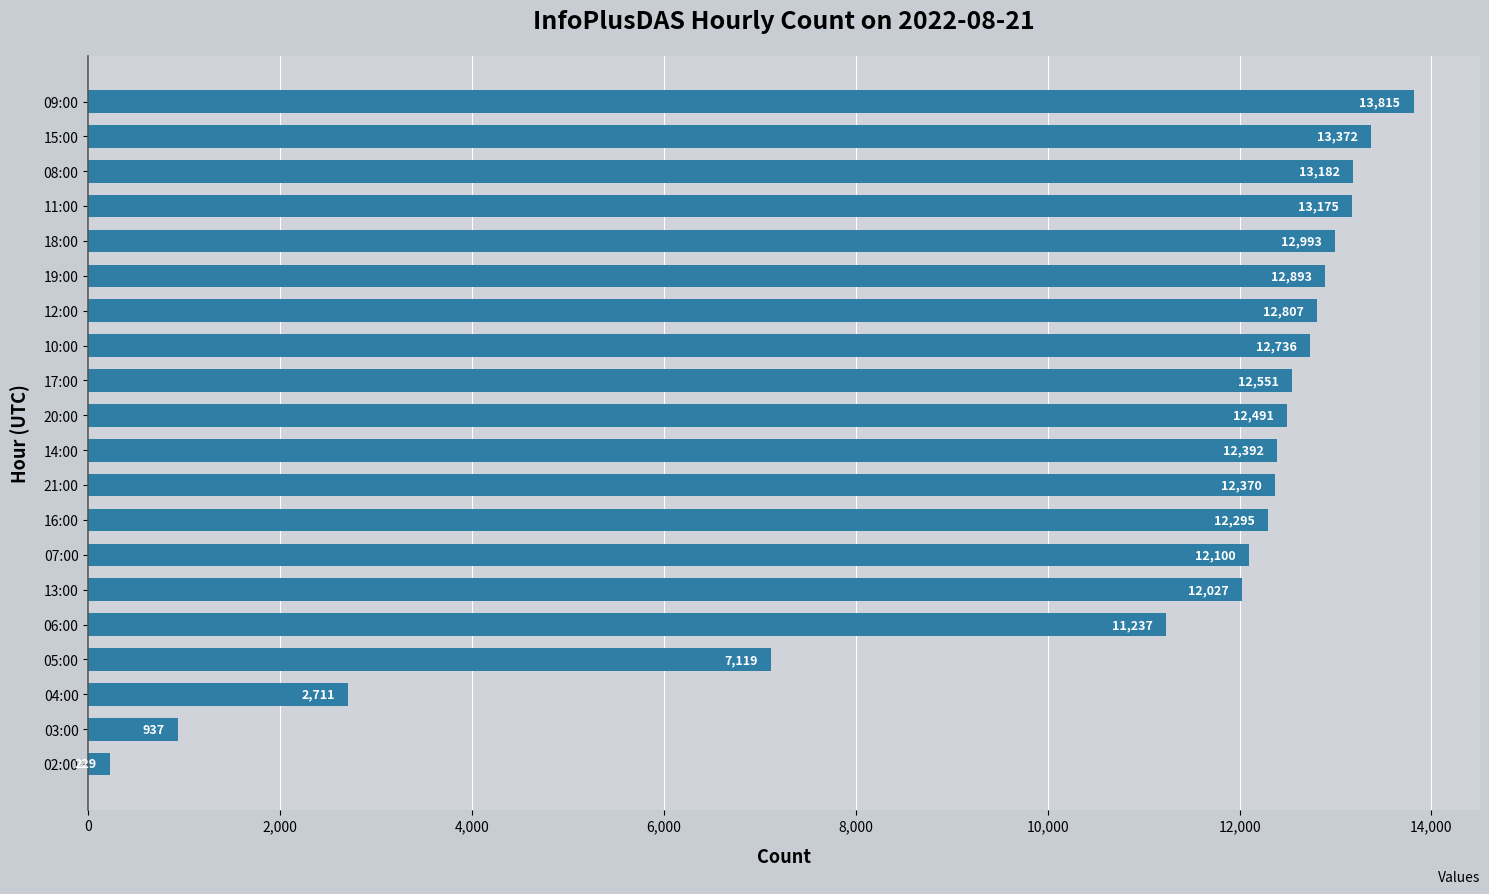

What is the average value?

10672